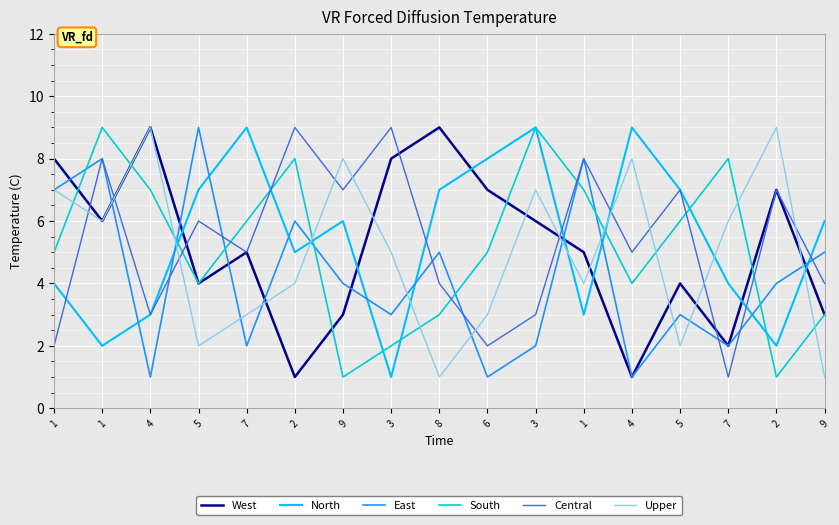

How many interior local valleys does the South series have?

4